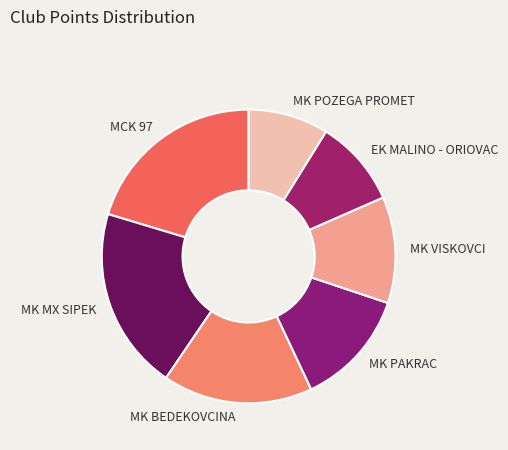

What is the ratio of the value at MK POZEGA PROMET to the value at EK MALINO - ORIOVAC?

0.9